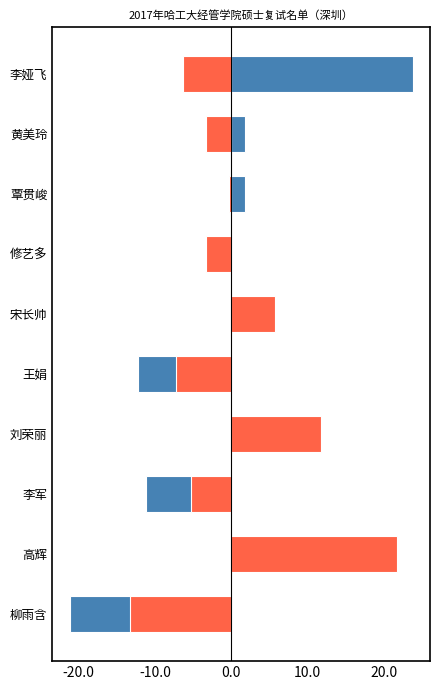

What is the smallest value displayed?

-21.2